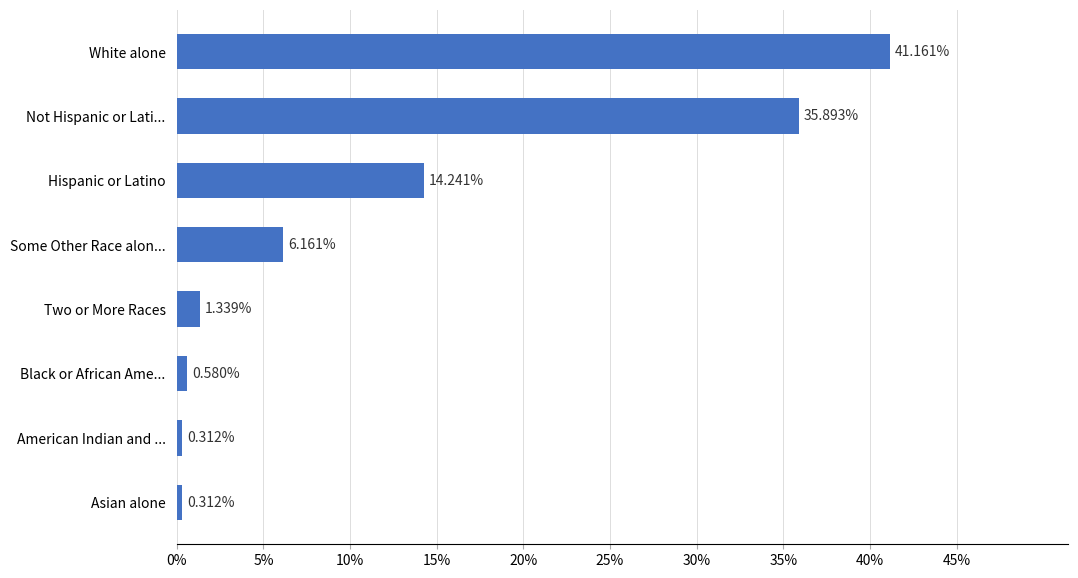

What is the average value?

12.5